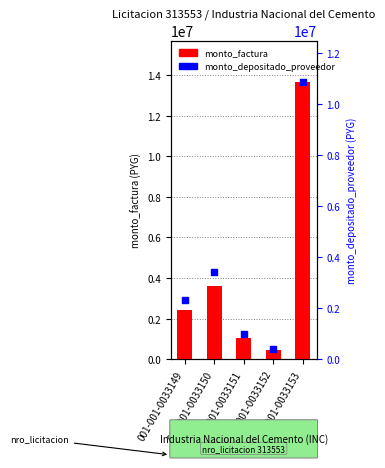

At which category is the sum across all series the highest?

001-001-0033153